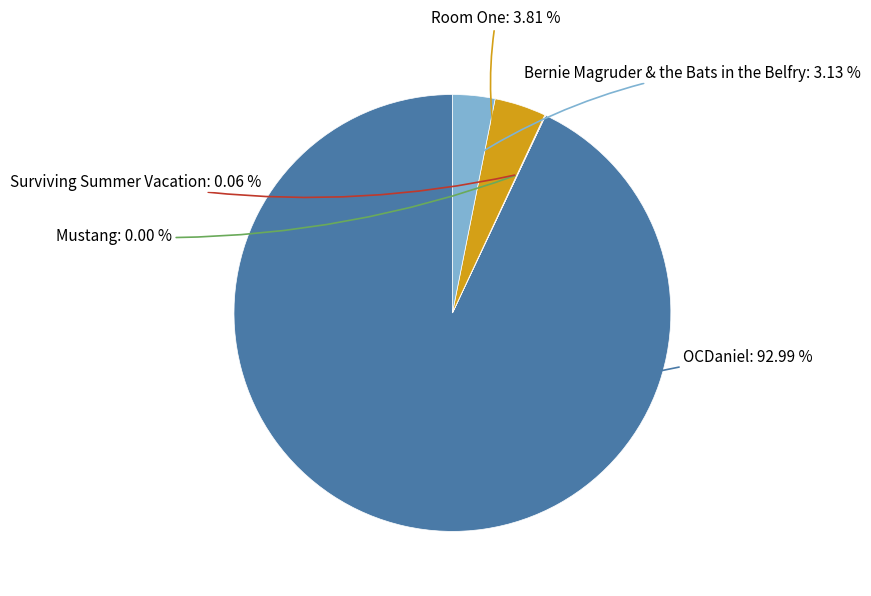

Is there any slice that represents more than half of the pie?

Yes